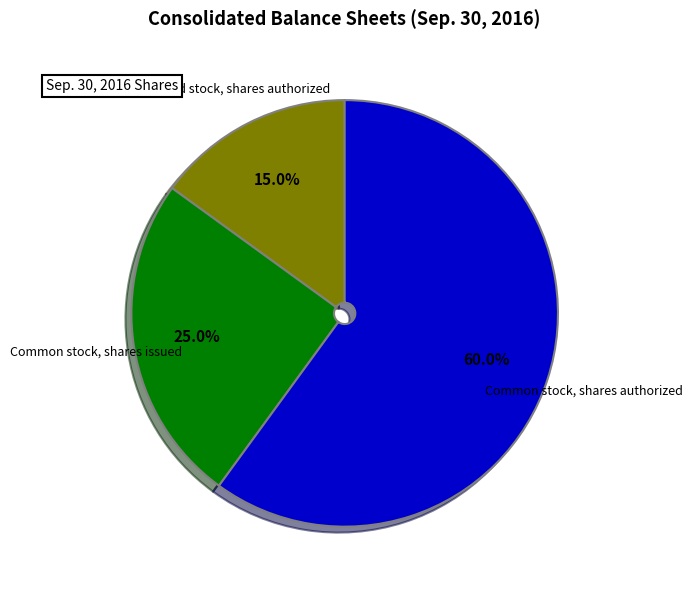

Which category accounts for the majority?

Common stock, shares authorized